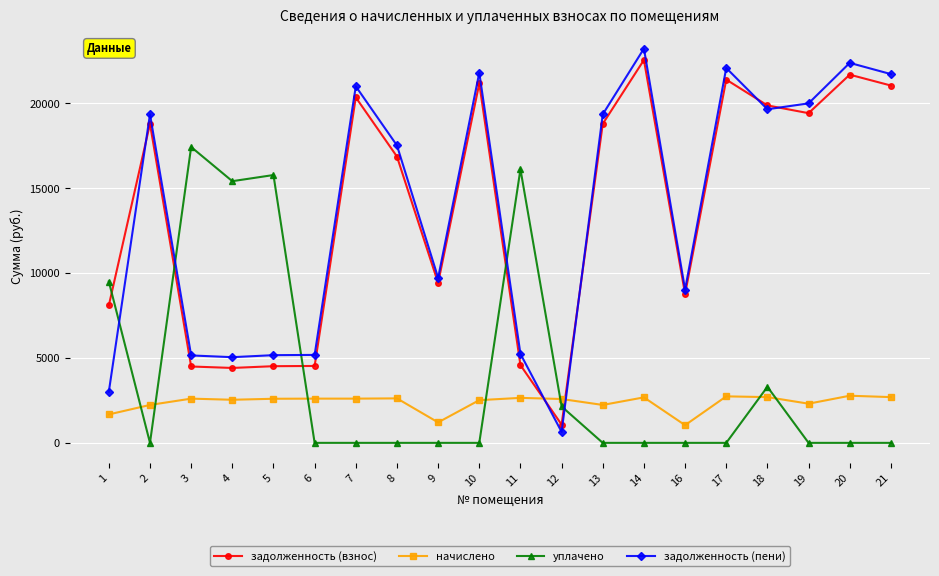

Between which two adjacent categories do уплачено and начислено first intersect?

1 and 2